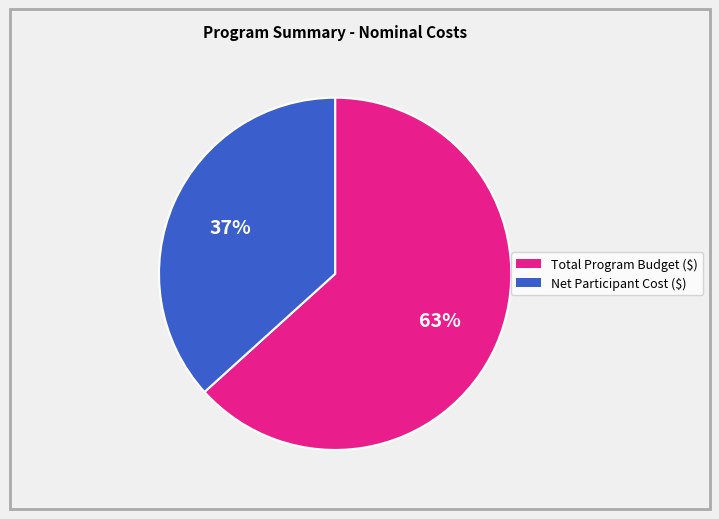

Count the number of slices in the pie.

2